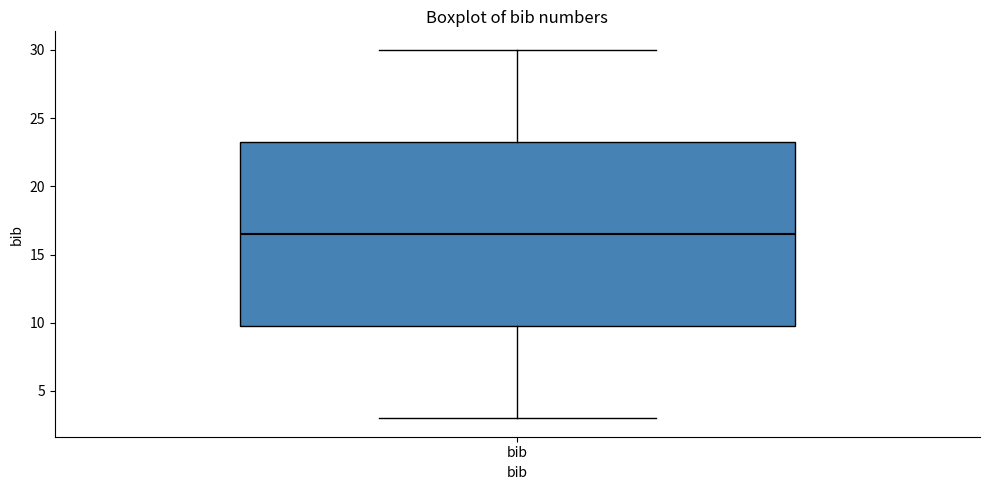

Read this box plot against the y-axis: the position of the median line, the range covered by the box, and the ends of both whiskers. The values are not printed on the chart, so give them approximately, as read against the axis.

median 16.5, box 10.0 to 23.5, whiskers 3.0 to 30.0